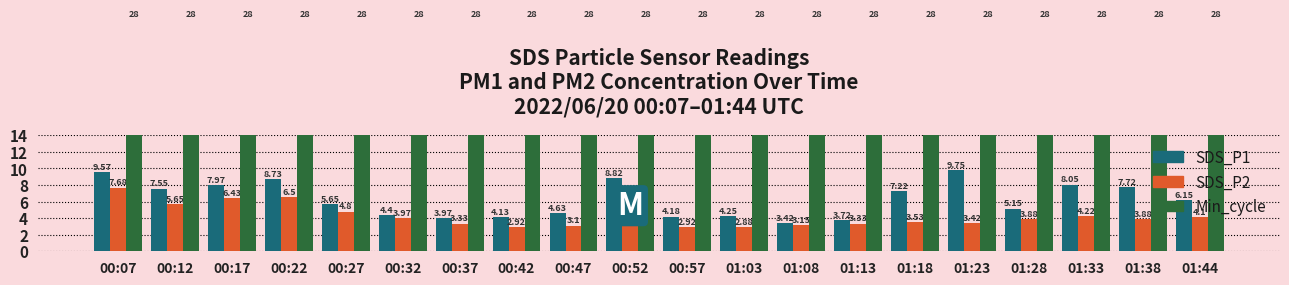

Which has a higher value, 00:17 or 00:07?

00:07